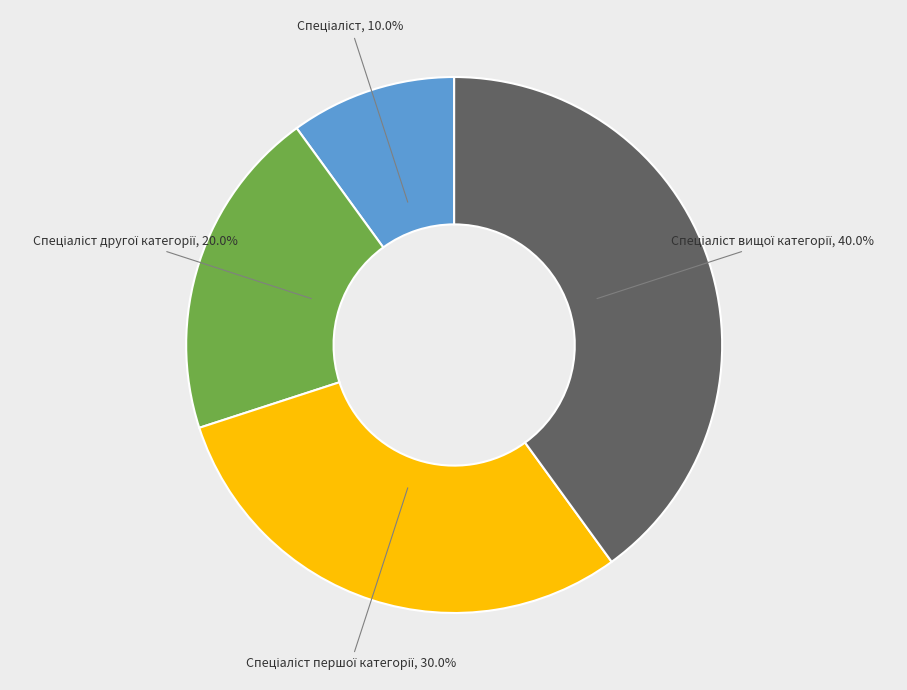

Is there a majority slice in this chart?

No